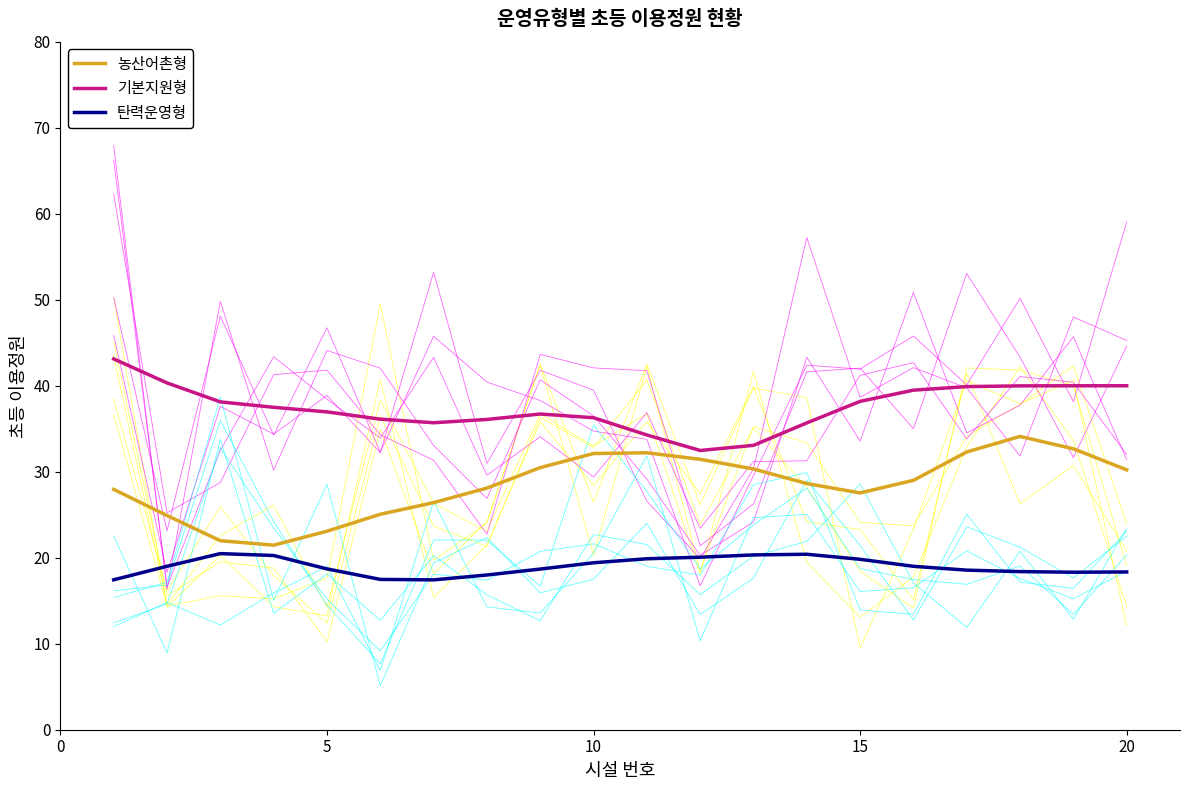

Is it true that 기본지원형 equals 37.0 at 5?

True